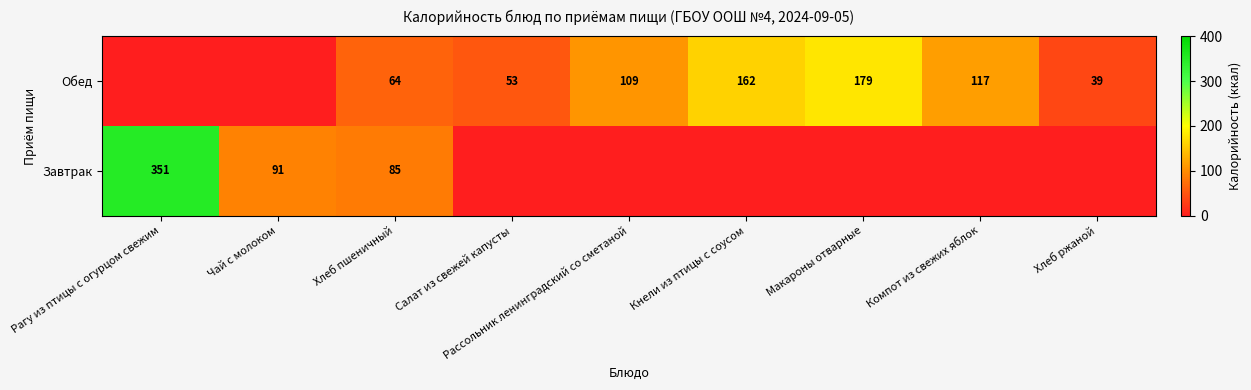

What is the difference between the Обед values at Макароны отварные and Хлеб ржаной?

140